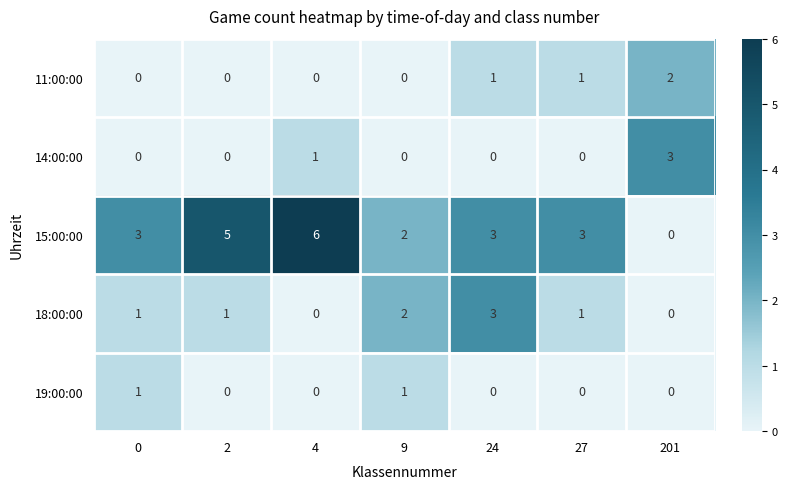

Count the 14:00:00 values in the range 0 to 1.

6